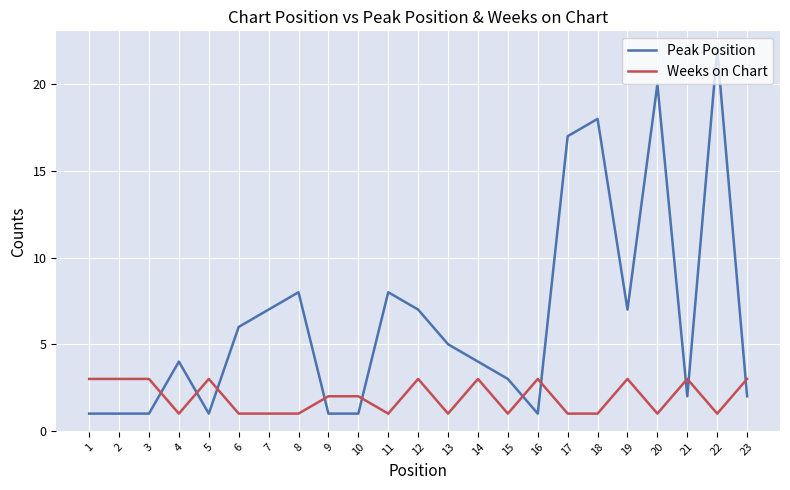

How many values in the Weeks on Chart series are below 2?

11